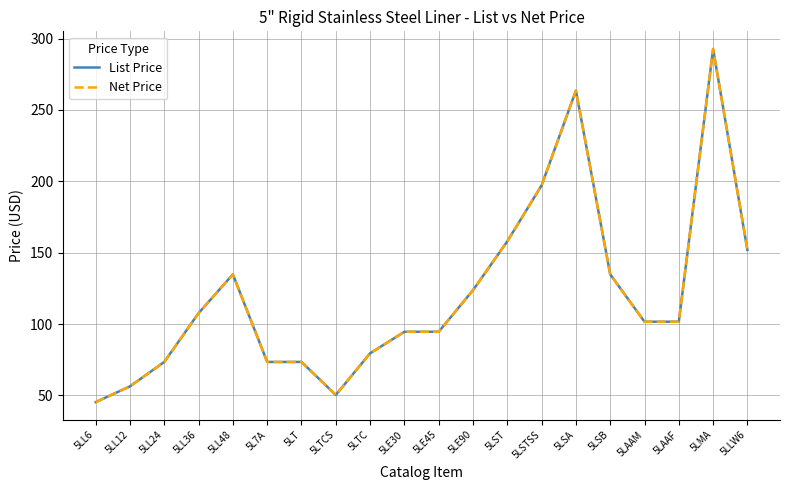

The value of List Price at 5LE30 is 94.6. True or false?

True